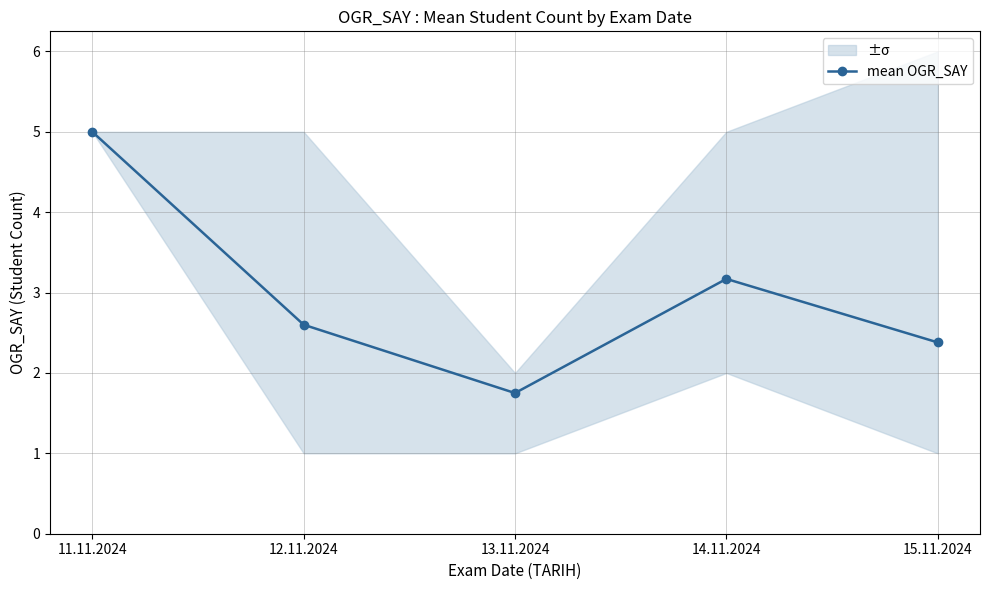

Reading left to right, list all the values displayed in this chart.

5.0	2.6	1.8	3.2	2.4